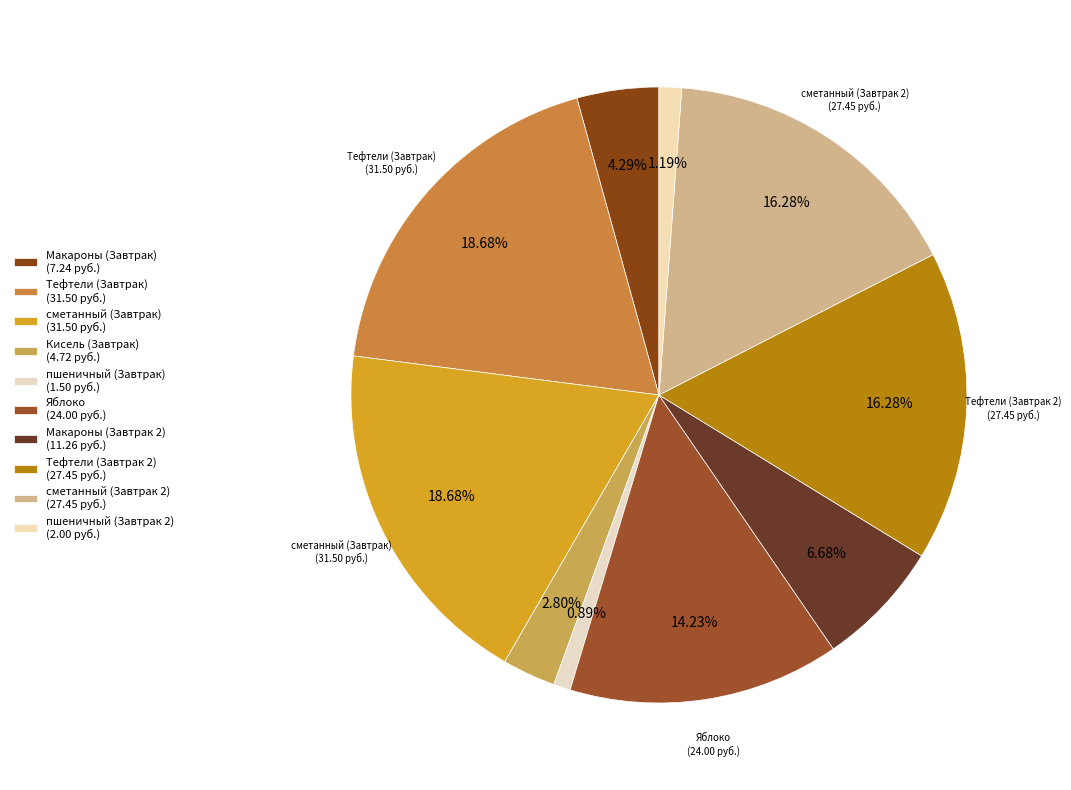

To the nearest percent, what is the average slice percentage?

10%